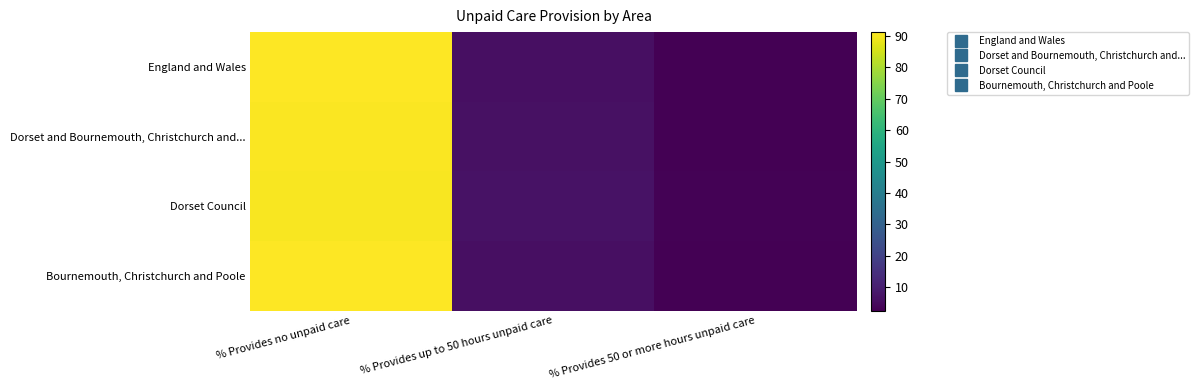

At how many categories does at least one series exceed 90?

1